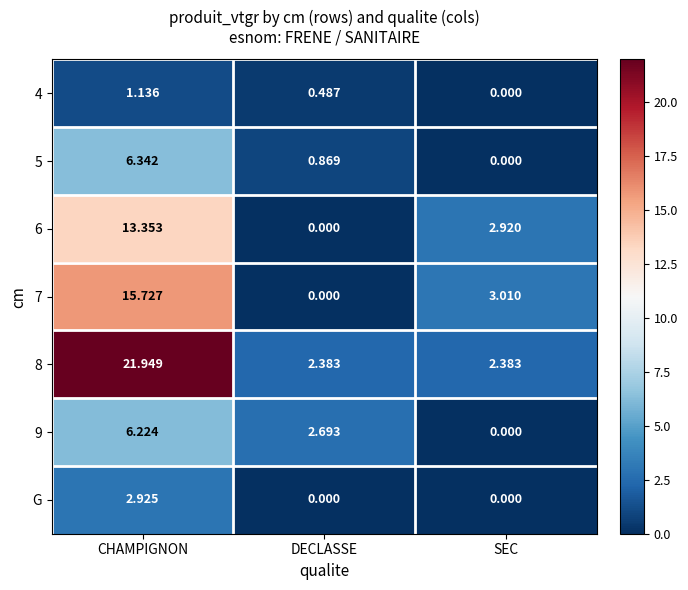

Is the value of 7 at SEC greater than the value of 6 at DECLASSE?

Yes